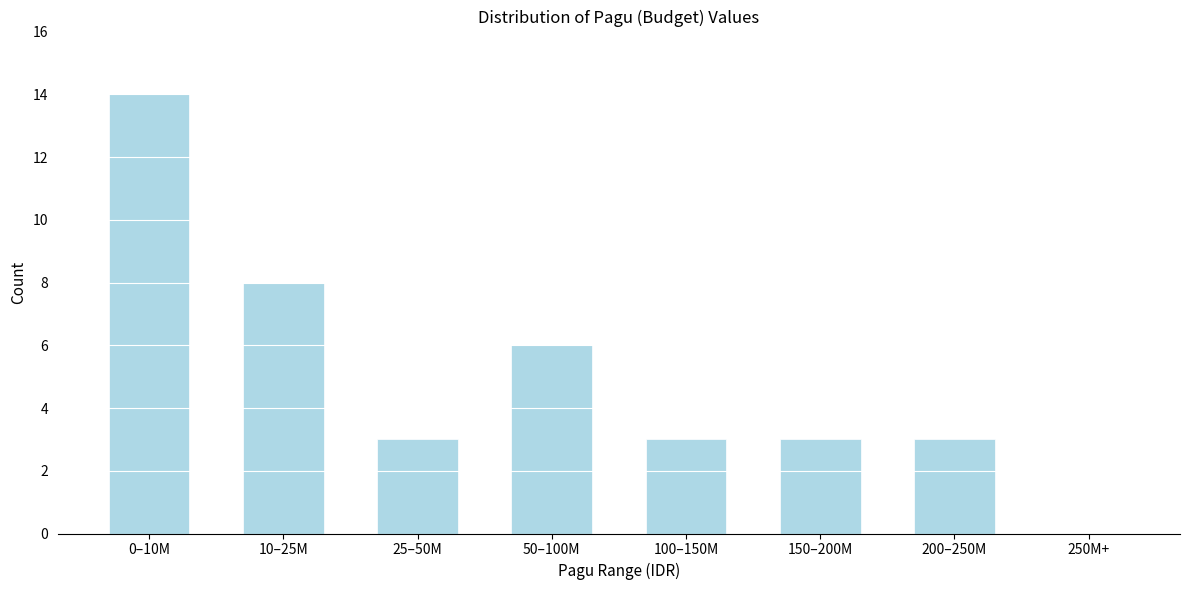

Reading right to left, what are all the values shown in this chart?

250M+=0	200–250M=3	150–200M=3	100–150M=3	50–100M=6	25–50M=3	10–25M=8	0–10M=14